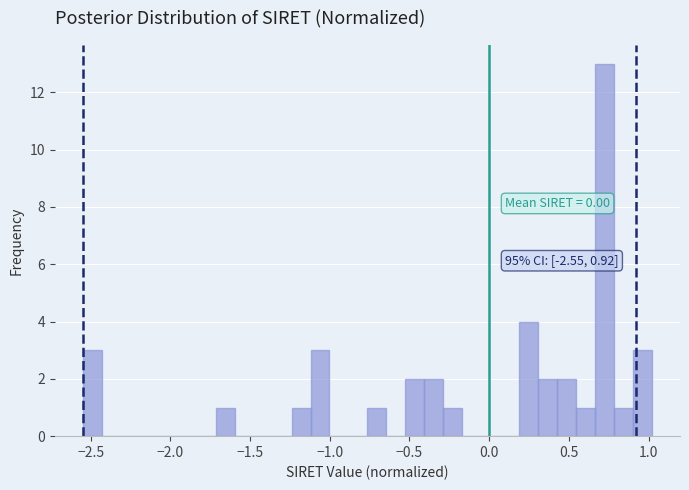

Read against the x-axis, roughly where is the centre of the tallest bar?

0.70